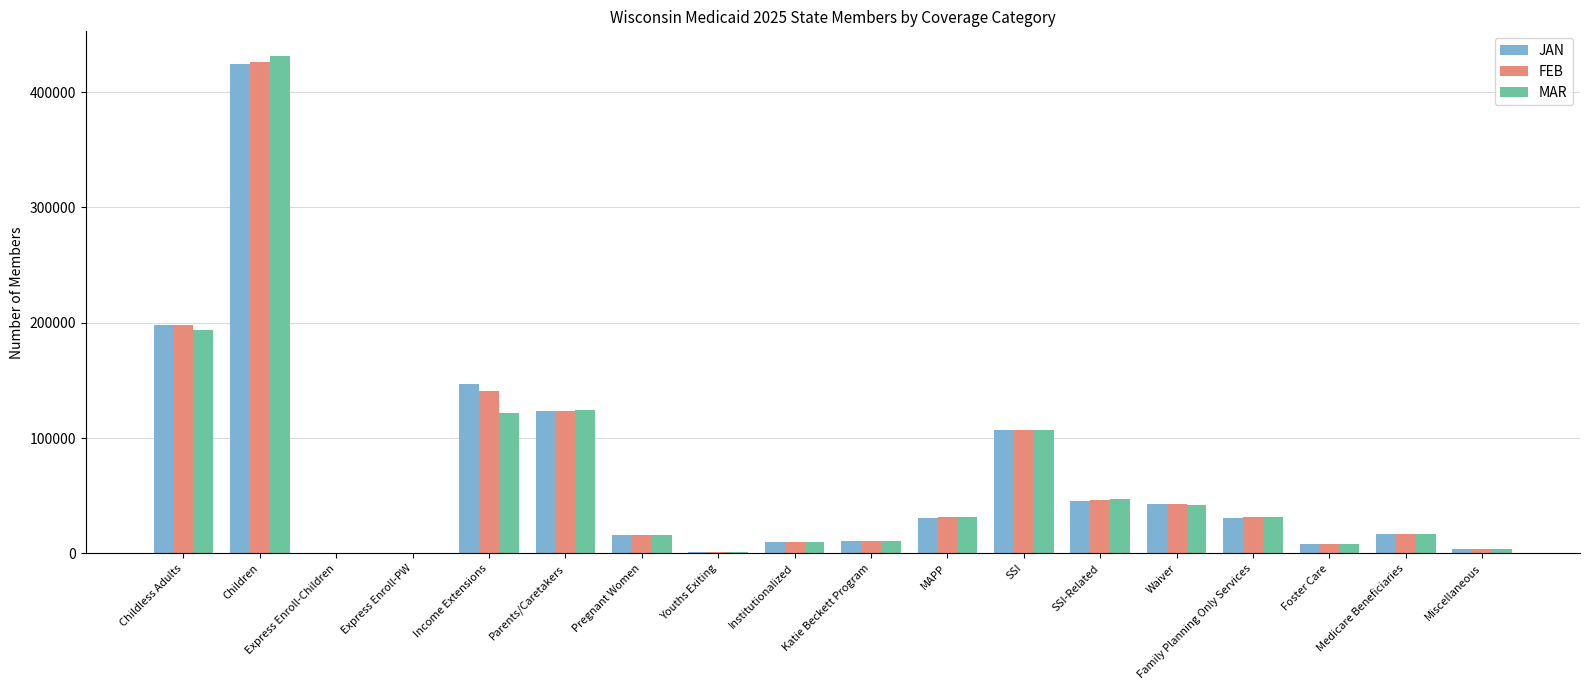

At which category does the chart reach its peak across all series?

Children